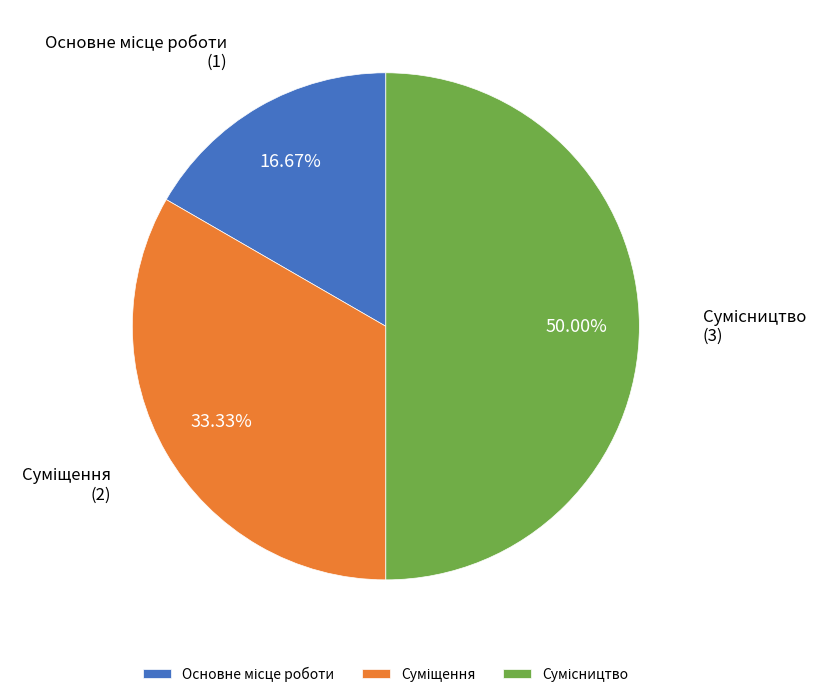

How many slices are in this pie chart?

3